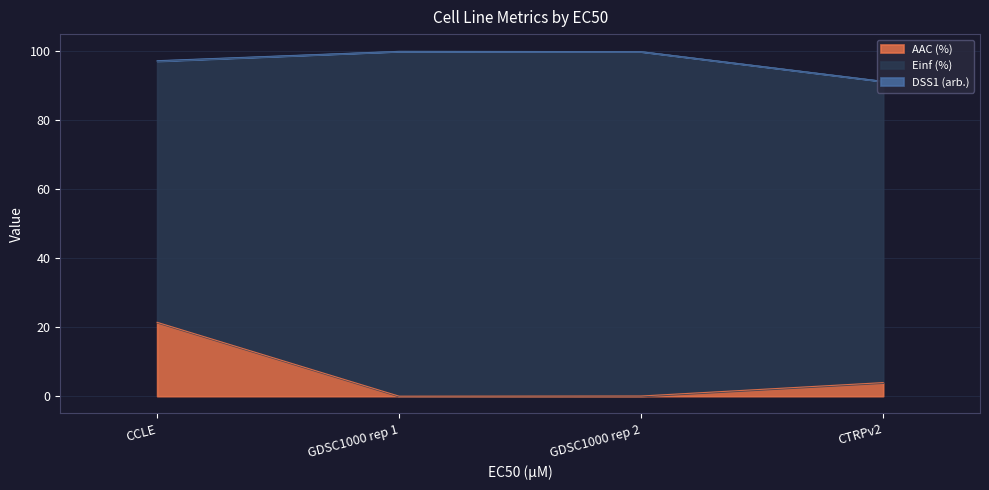

Which series changed the most between CCLE and CTRPv2?

AAC (%)